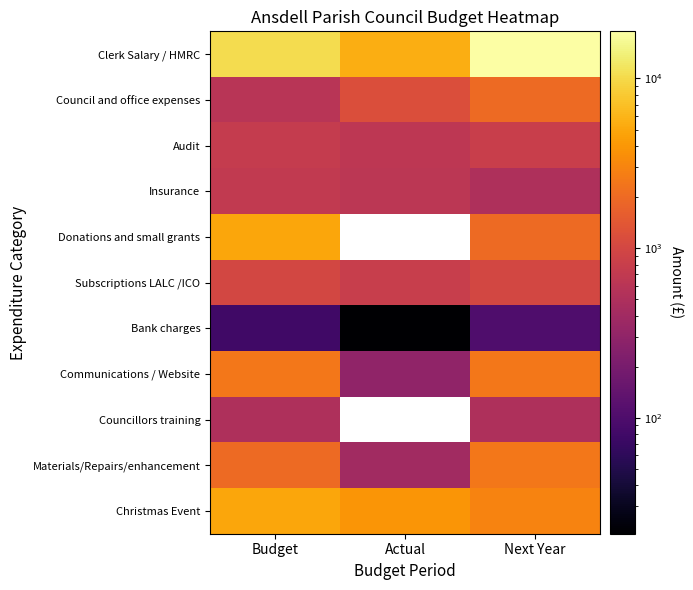

What is the difference between the highest and lowest values at Budget?

10264.0